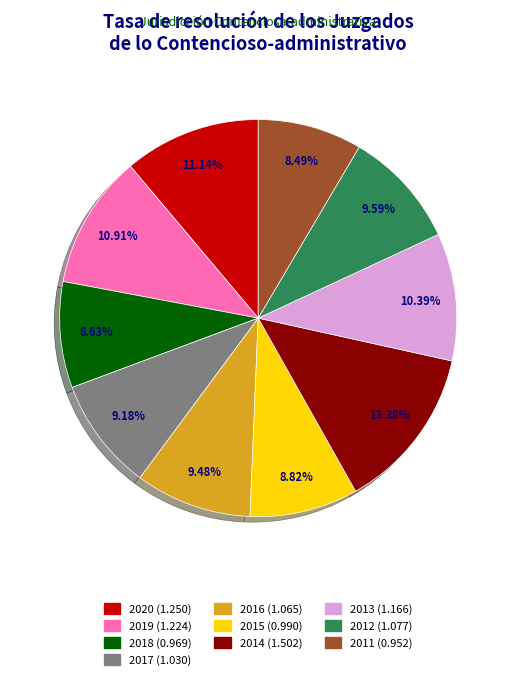

The 2011 slice represents 8% of the pie. True or false?

True